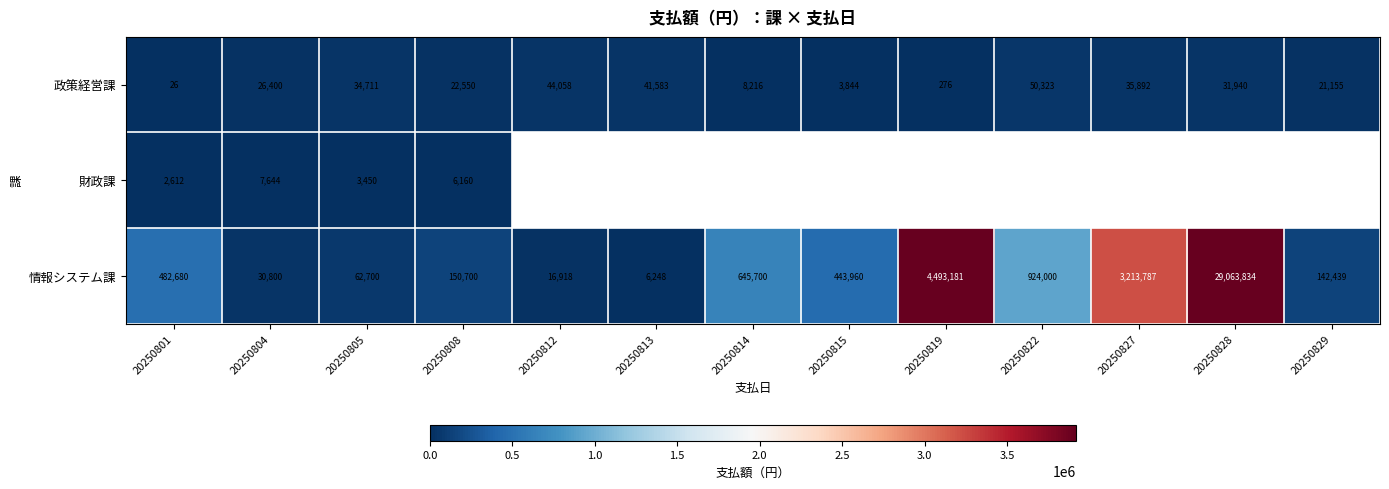

How many categories are shown in the chart?

13